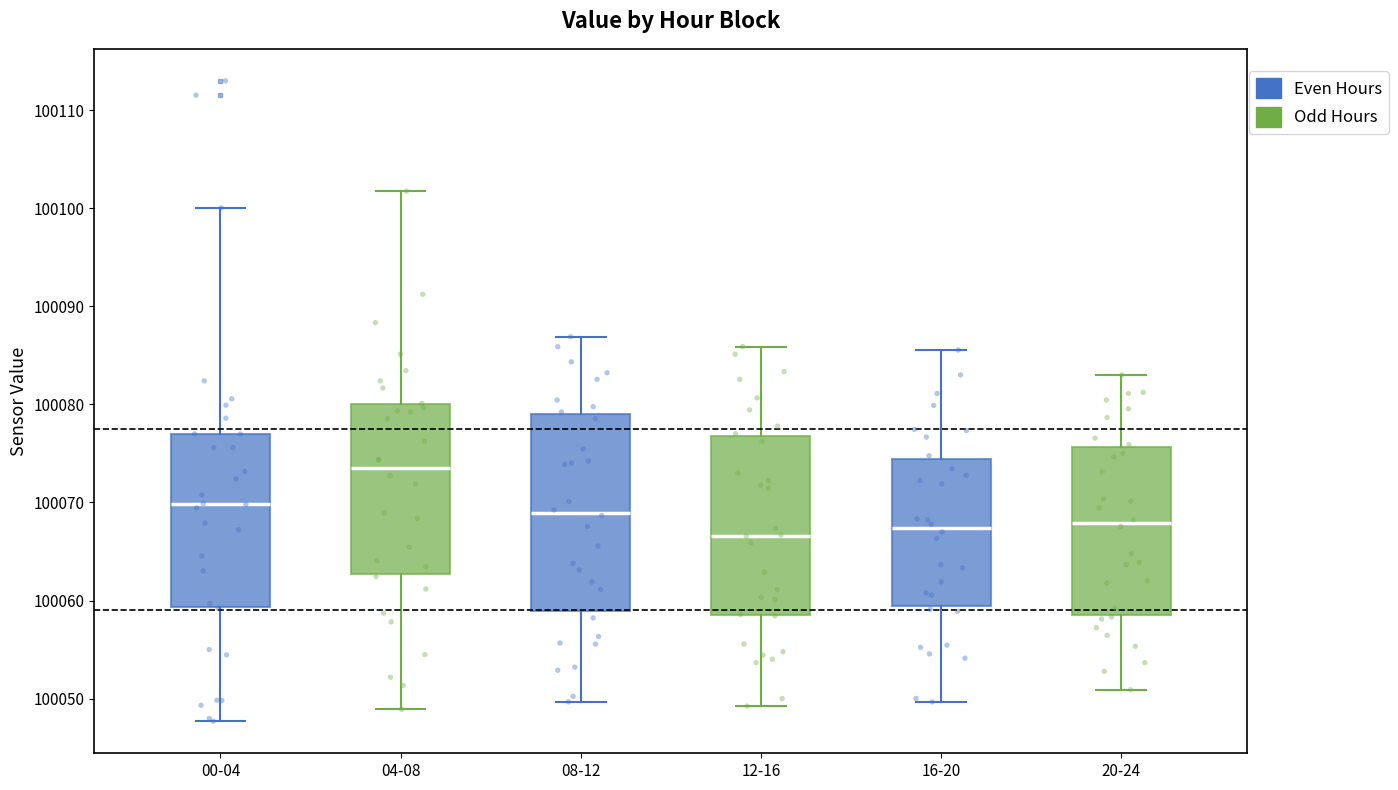

Which box is the tallest, from its lower edge to its upper edge?

08-12